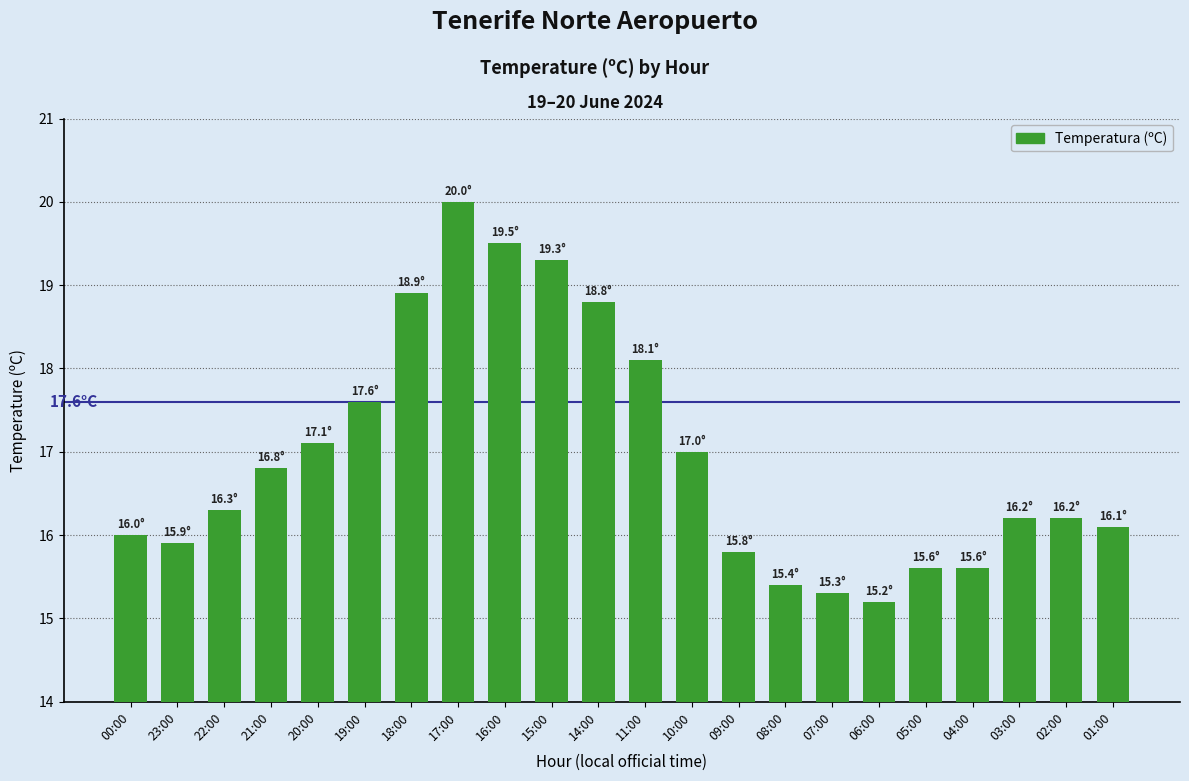

What is the difference between the maximum and minimum values?

4.8